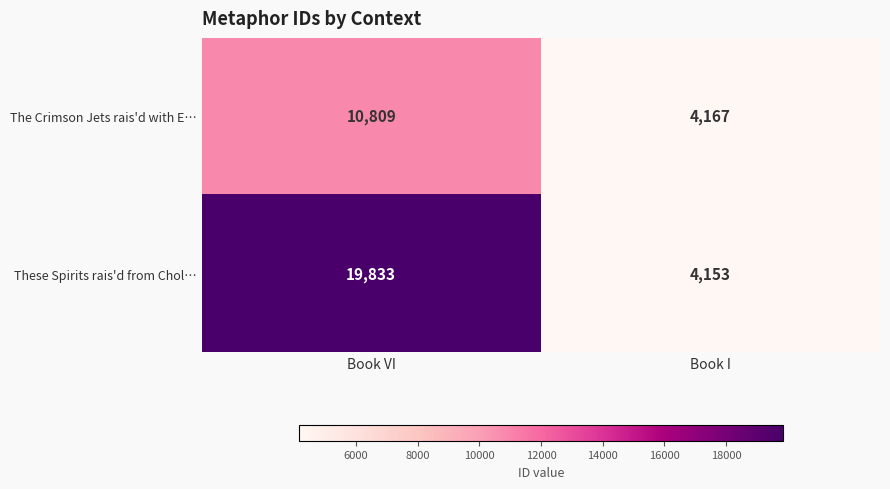

What is the difference between the highest and lowest values at Book VI?

9024